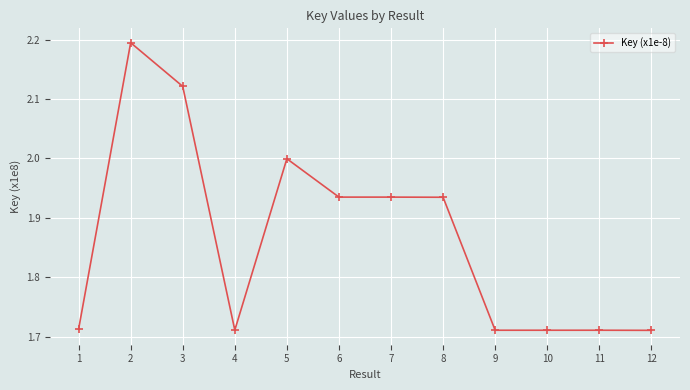

Is it true that the value at 3 is 0.9?

False